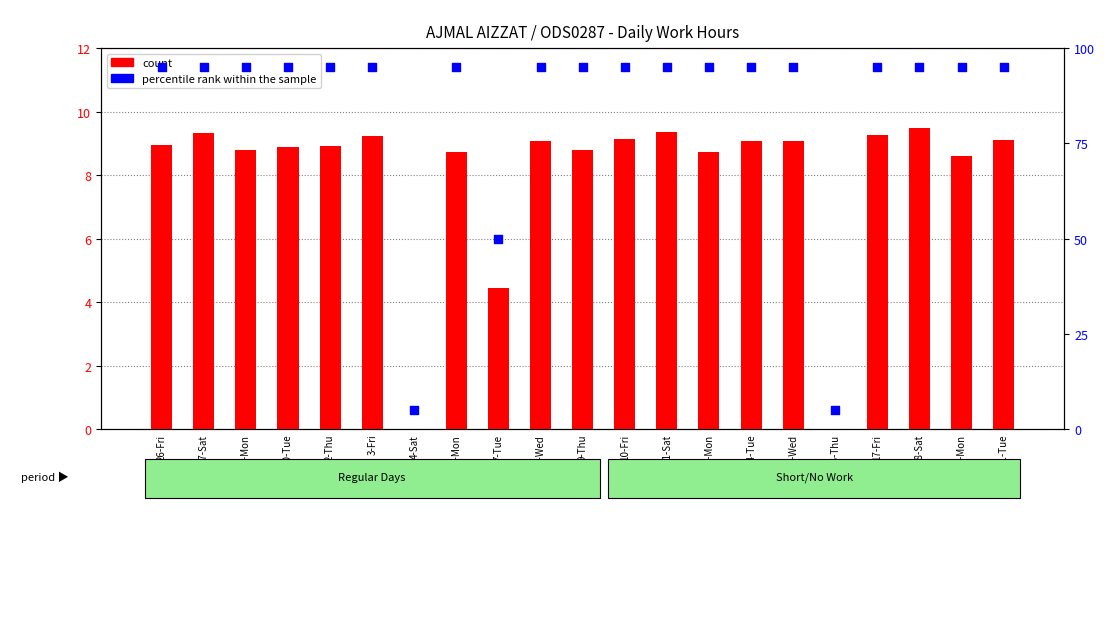

Is the value of count at 29-Mon greater than the value of percentile rank within the sample at 13-Mon?

No